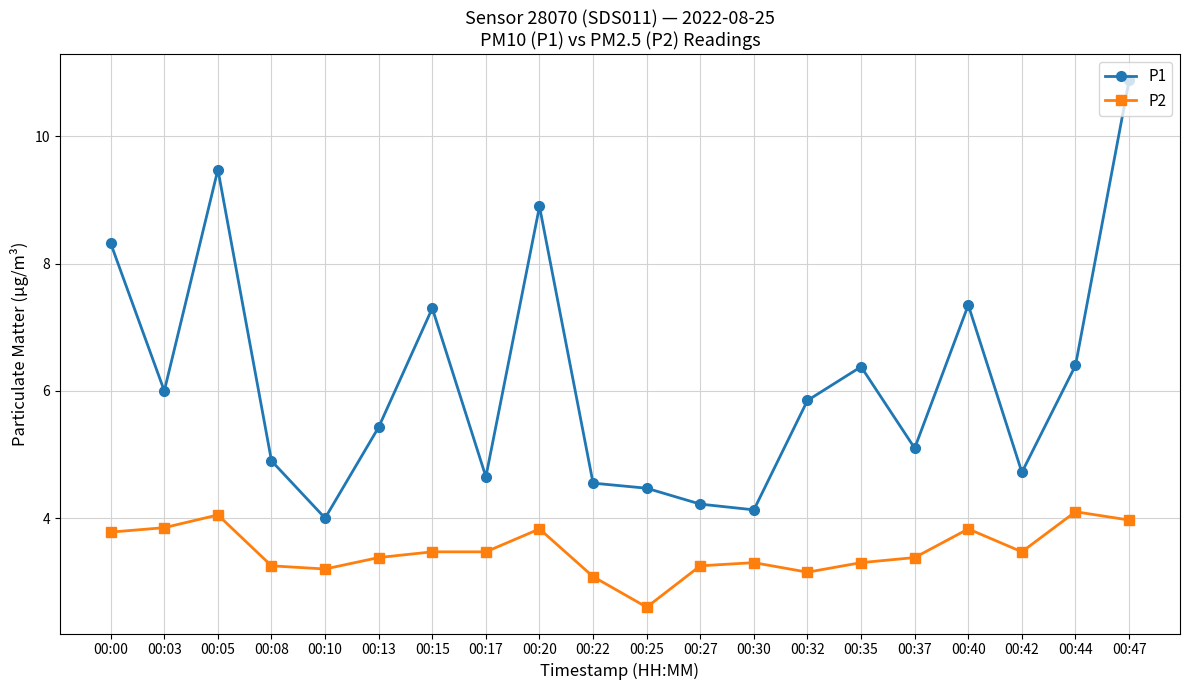

Read the P2 value at 00:20.

3.8